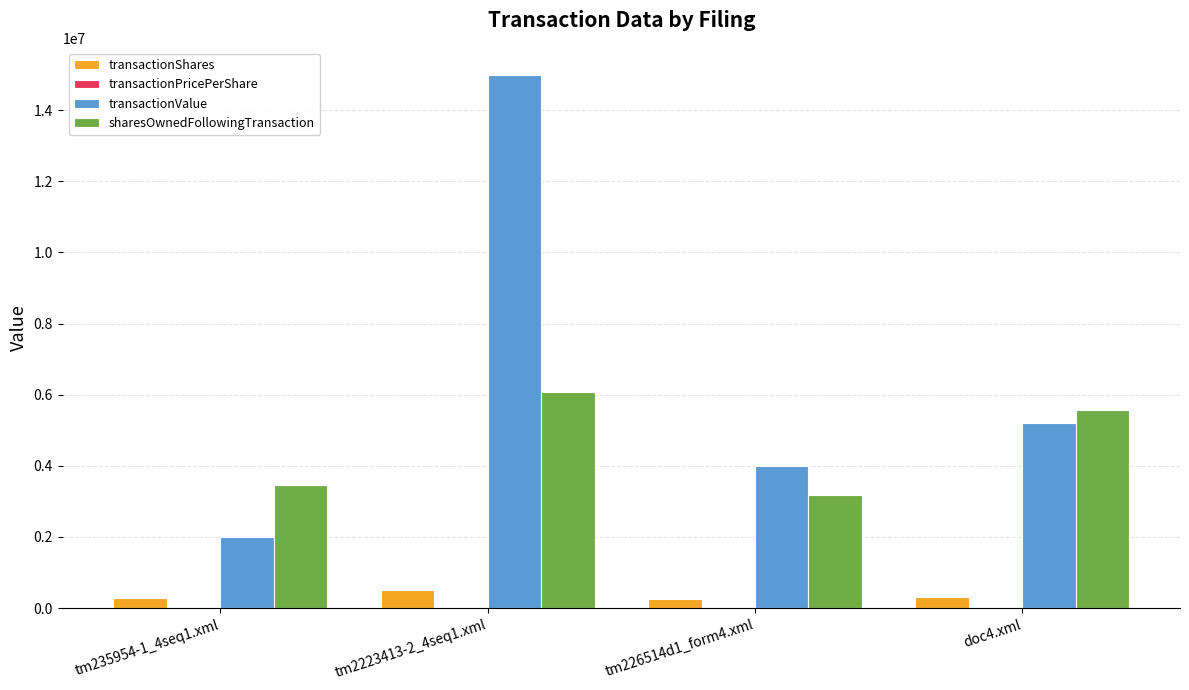

What is the greatest value displayed?

15000000